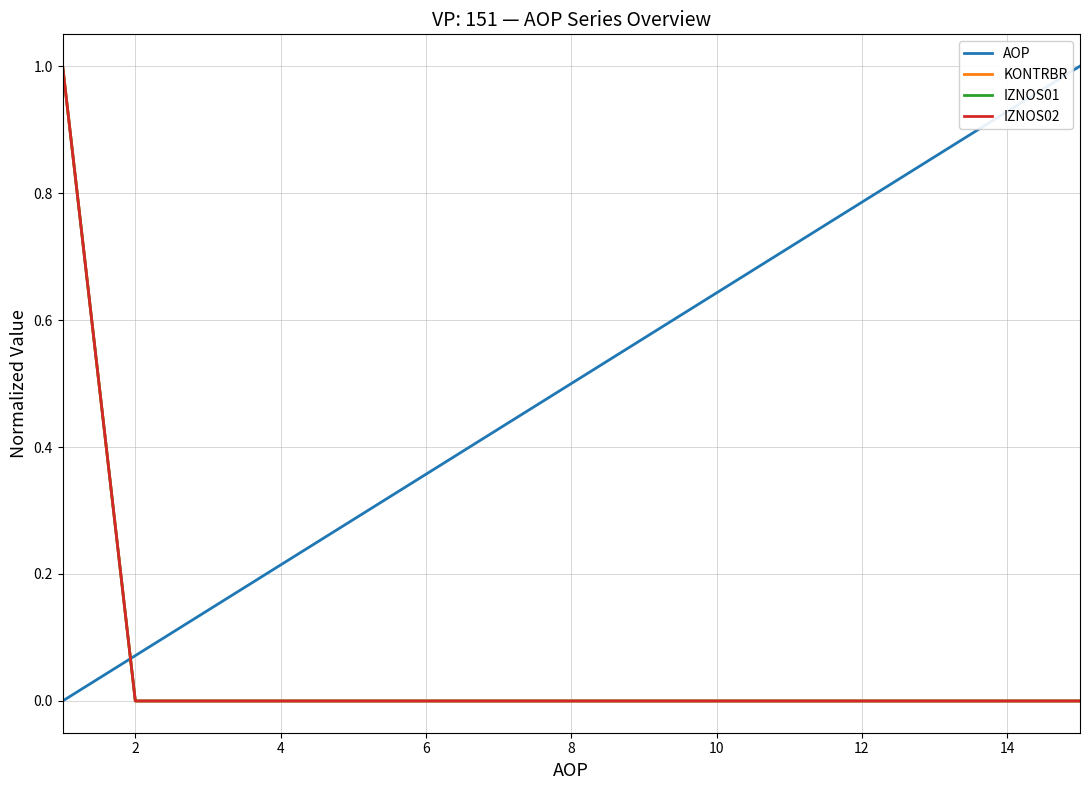

Where is IZNOS02 nearest to the value 0?

2